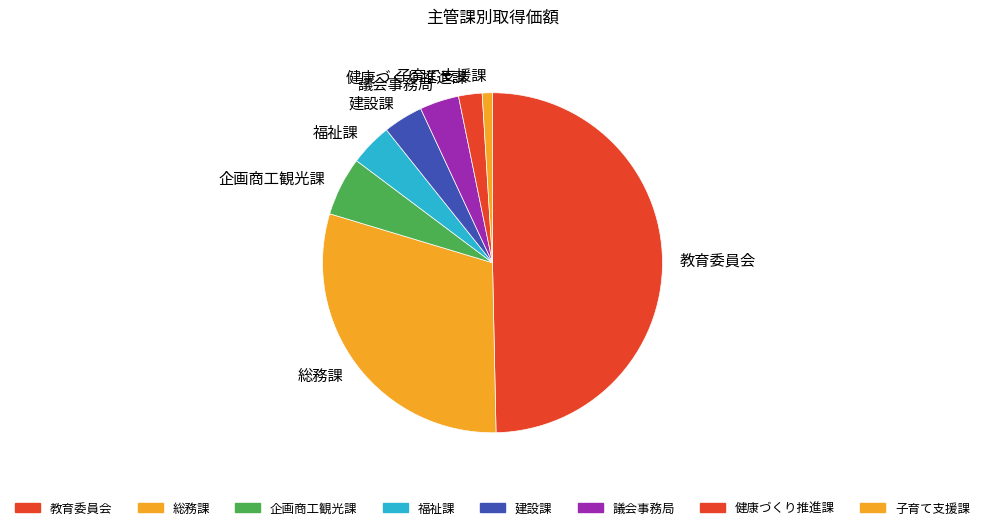

Which slice is the largest?

教育委員会